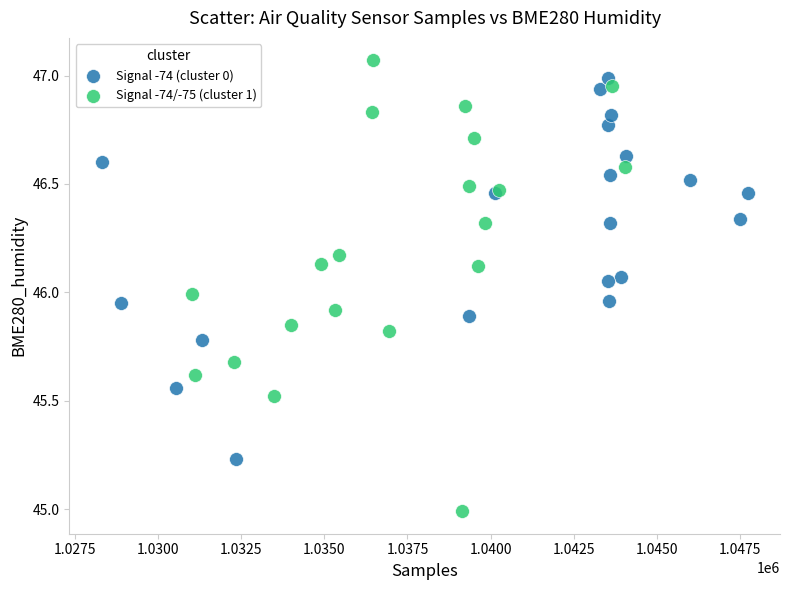

Which series has the widest spread of Y values?

Signal -74/-75 (cluster 1)